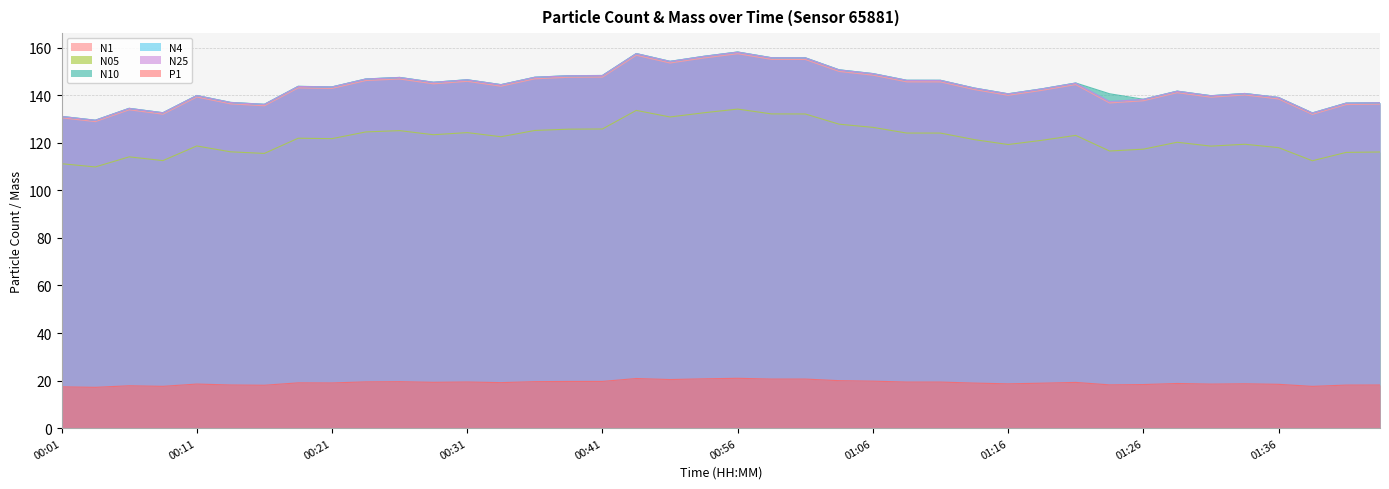

Is it true that N4 equals 190.3 at 00:06?

False